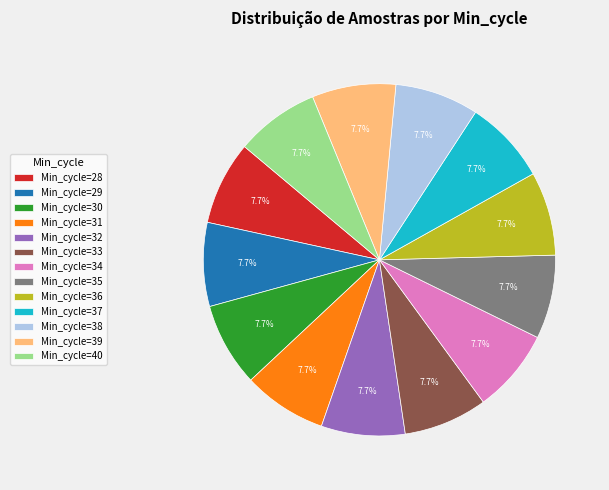

What is the ratio of the value at Min_cycle=37 to the value at Min_cycle=28?

1.0